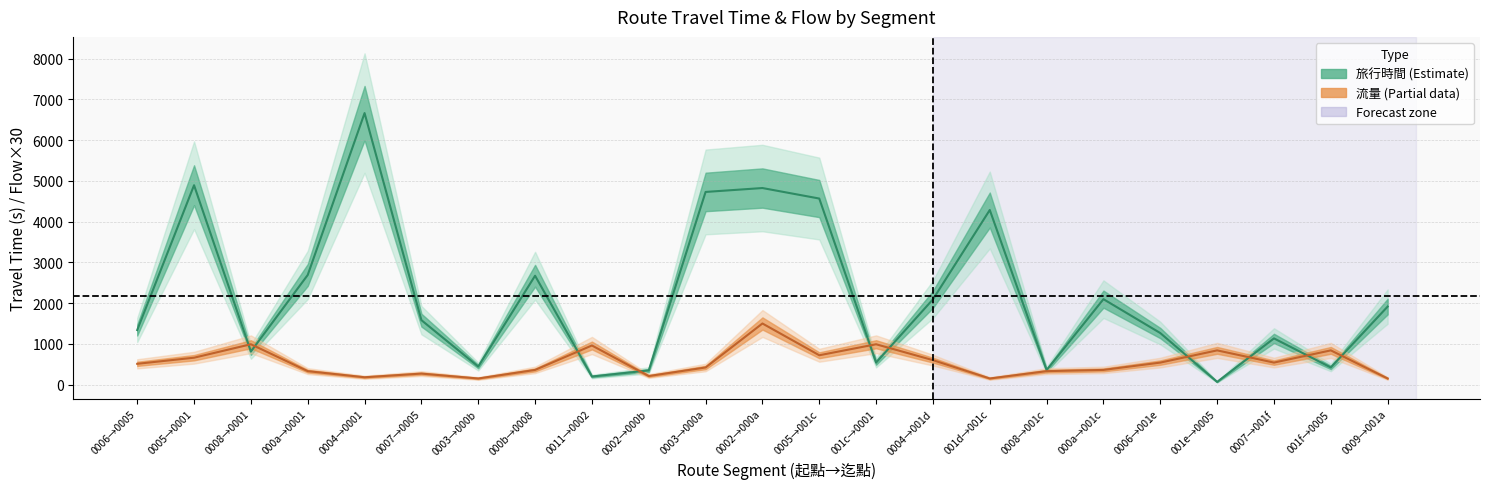

Where does the 旅行時間 (center) series first go above 1582?

0005→0001